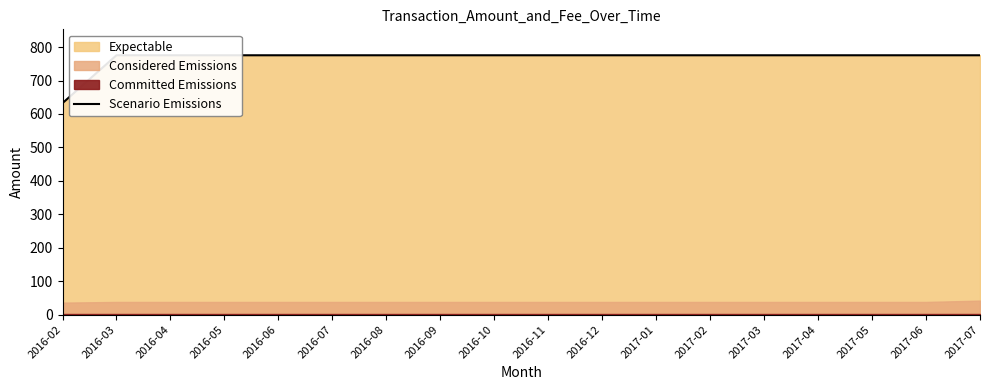

Approximately how many times larger is the value at 2016-09 compared to 2016-12?

1.0